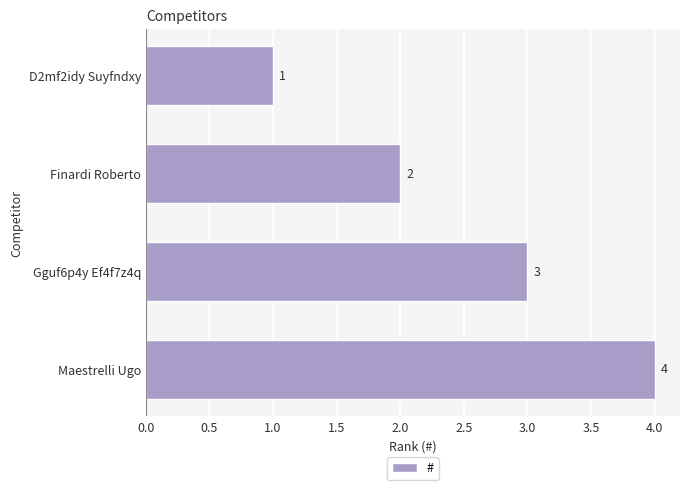

Which has a higher value, Gguf6p4y Ef4f7z4q or D2mf2idy Suyfndxy?

Gguf6p4y Ef4f7z4q